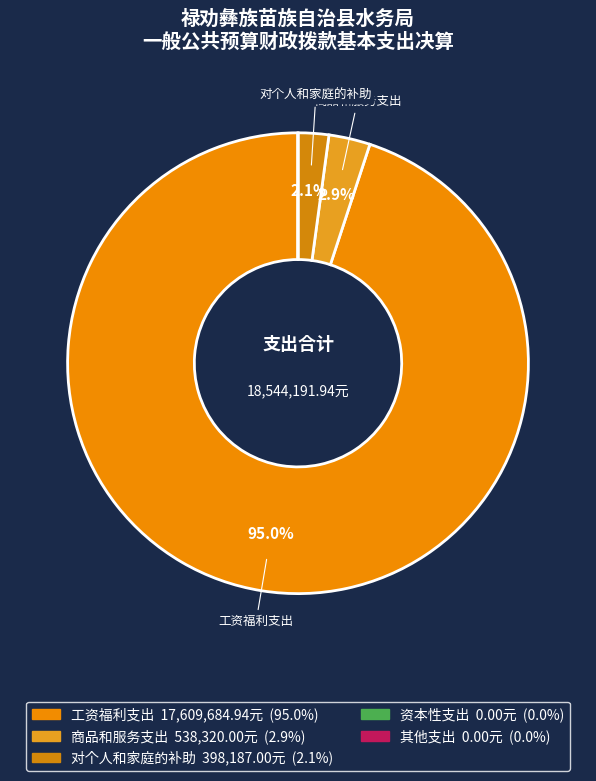

Which slice represents more than half of the pie?

工资福利支出